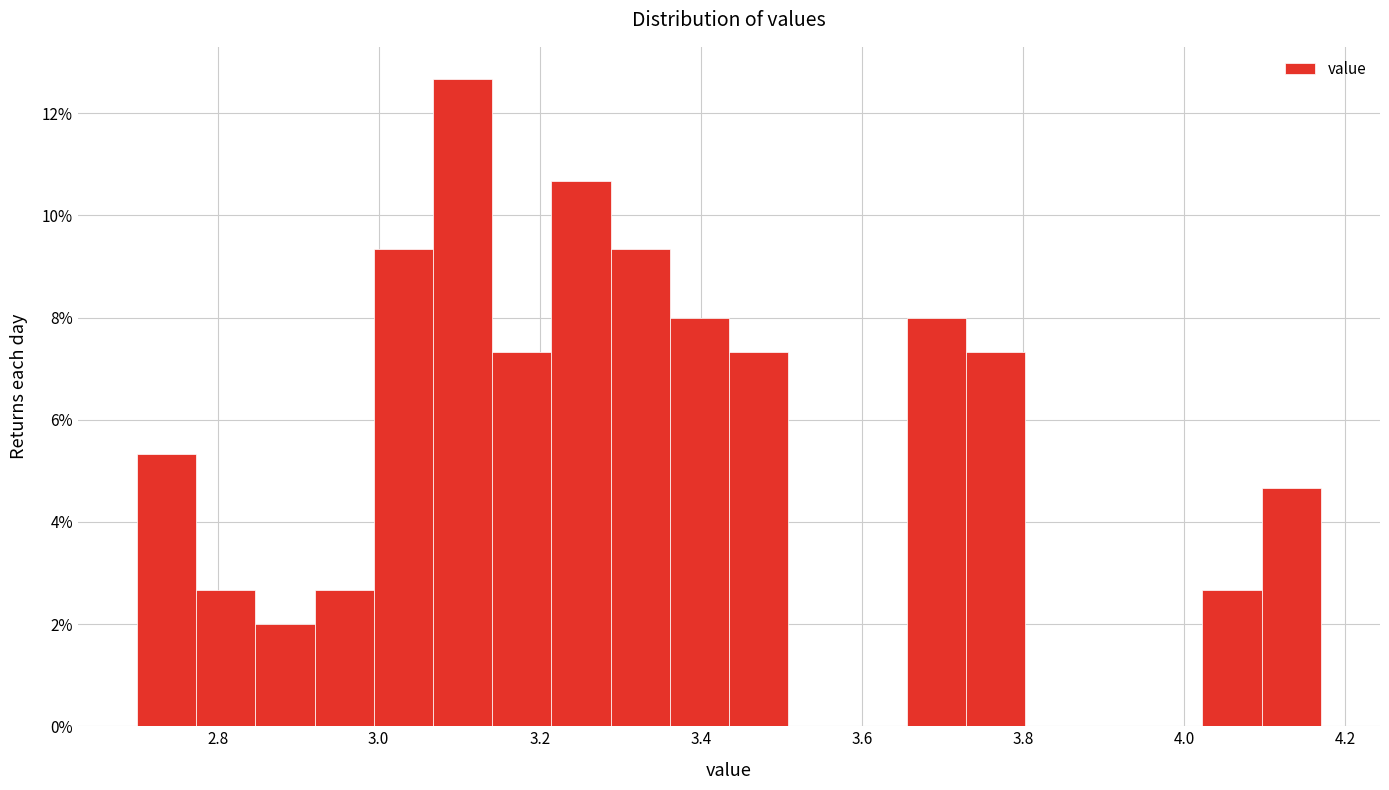

Around what value on the x-axis is the tallest bar? Give the approximate position of its centre, as read against the axis.

3.10